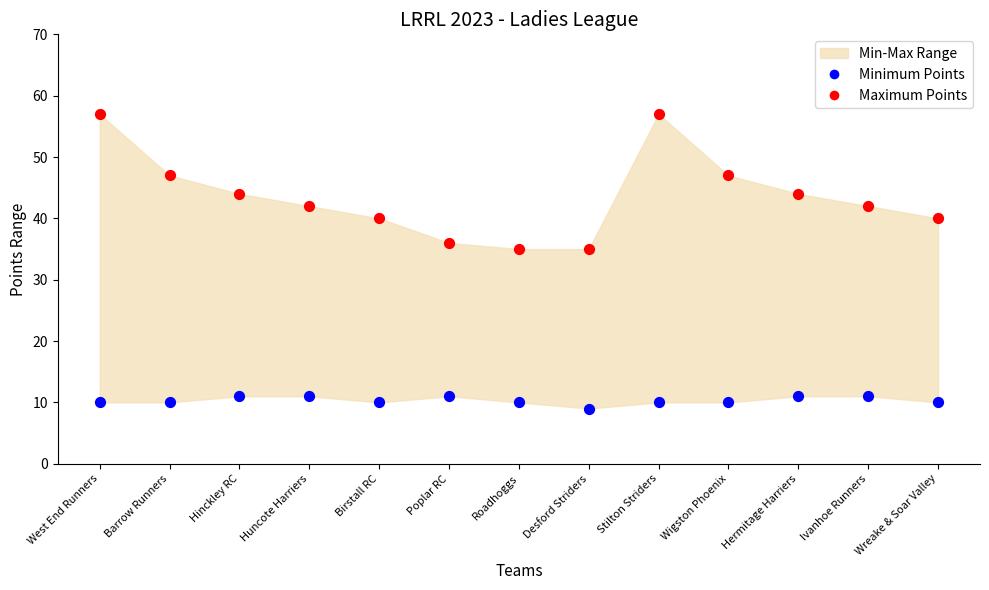

Which series has the widest spread of Y values?

Maximum Points